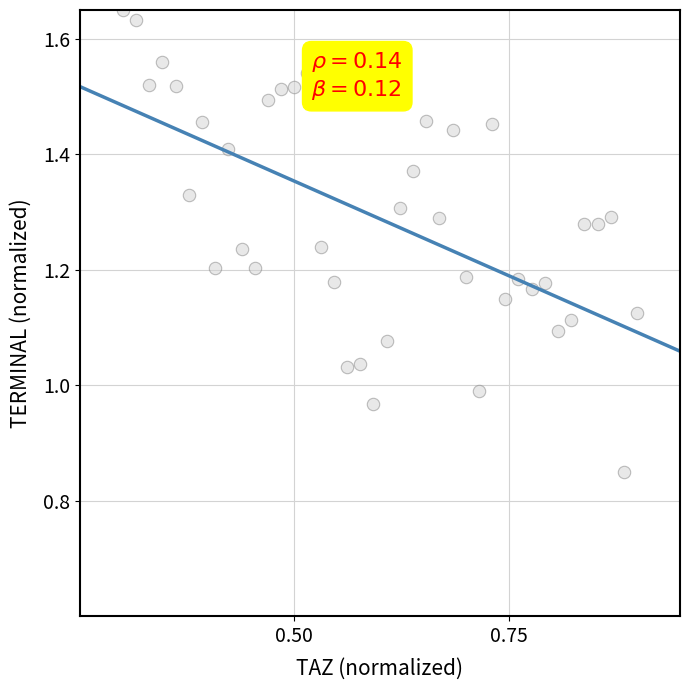

What is the range of X values (max minus min)?

0.6